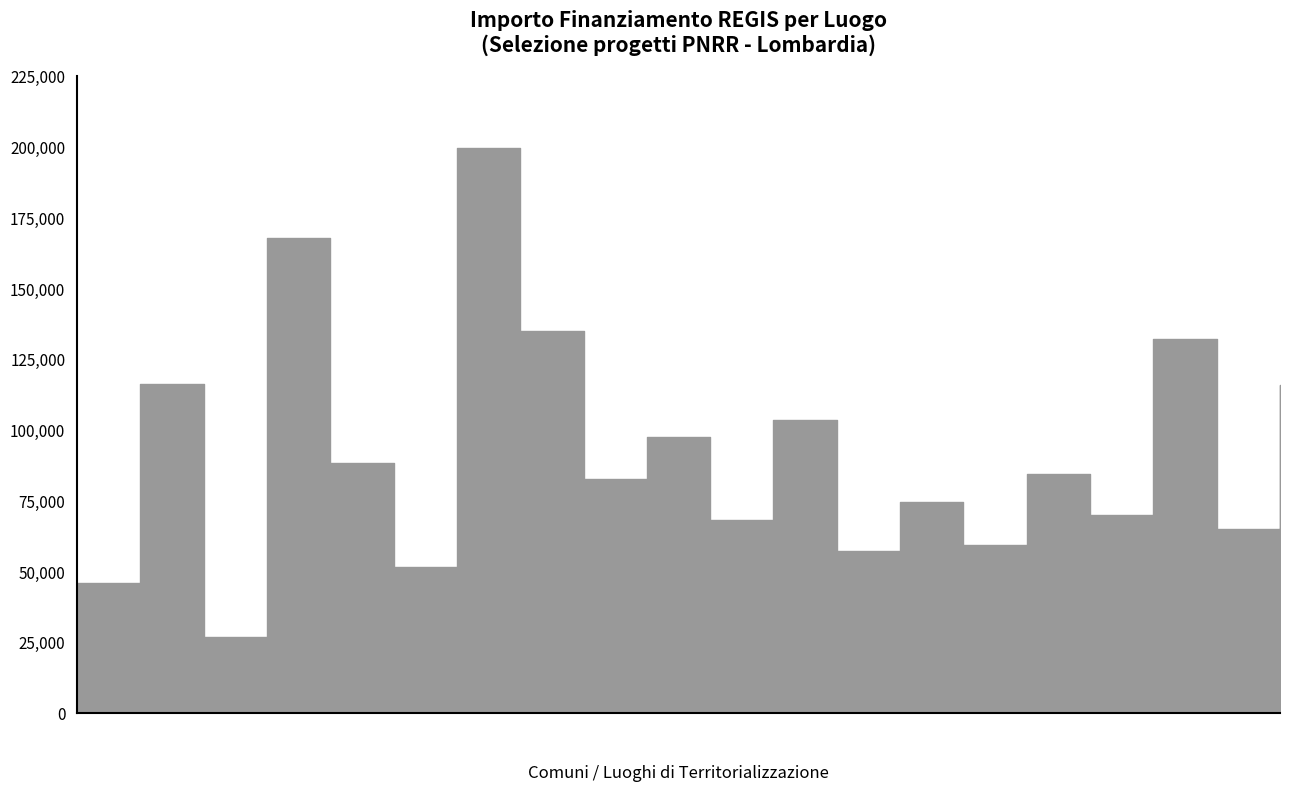

What is the approximate value at LONATO DEL GARDA?

88213.8